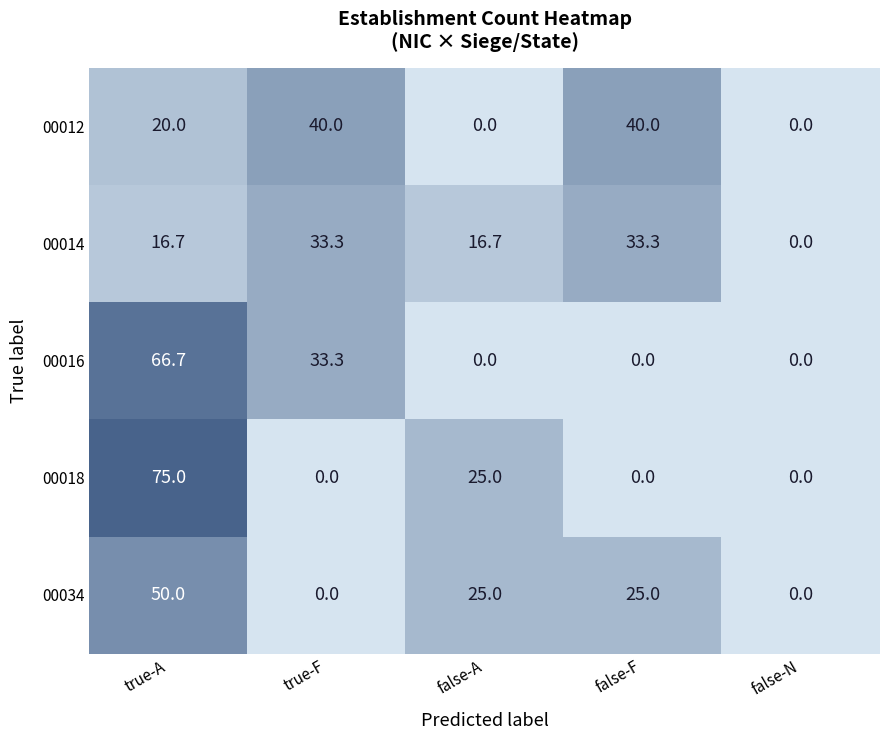

Is it true that 00018 equals 0.0 at false-N?

True